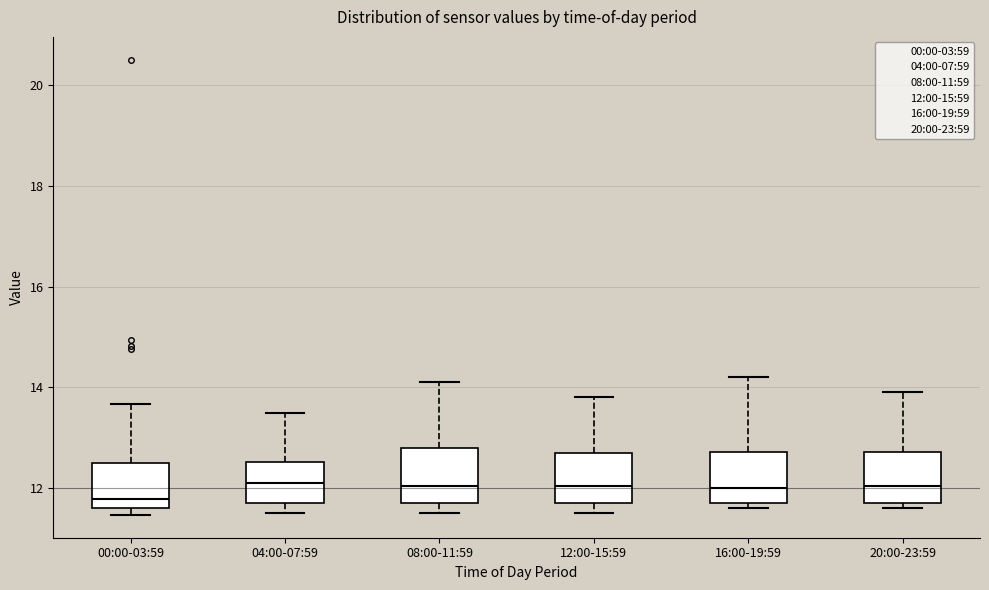

Reading left to right, transcribe this box plot: for each box, give where its median line is, the range the box spans, and where its two whiskers end, as read against the y-axis. The values are not printed on the chart, so give them approximately, as read against the axis.

00:00-03:59: median 11.8, box 11.6 to 12.6, whiskers 11.4 to 13.6
04:00-07:59: median 12.2, box 11.8 to 12.6, whiskers 11.6 to 13.6
08:00-11:59: median 12.0, box 11.8 to 12.8, whiskers 11.6 to 14.2
12:00-15:59: median 12.0, box 11.8 to 12.8, whiskers 11.6 to 13.8
16:00-19:59: median 12.0, box 11.8 to 12.8, whiskers 11.6 to 14.2
20:00-23:59: median 12.0, box 11.8 to 12.8, whiskers 11.6 to 14.0